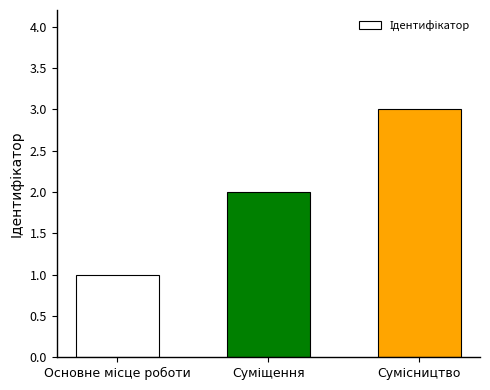

What is the maximum value shown in the chart?

3